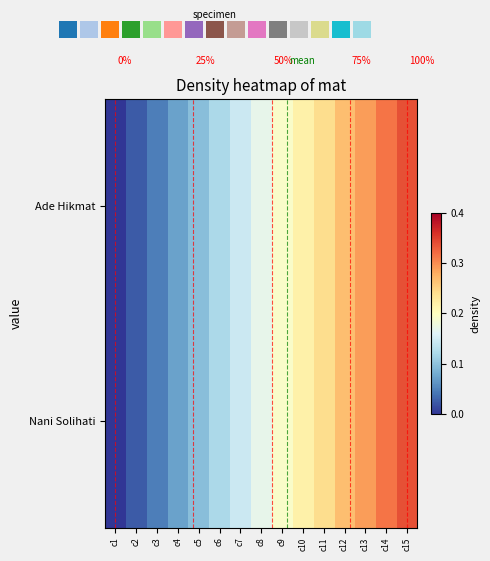

At how many categories does at least one series exceed 0?

14